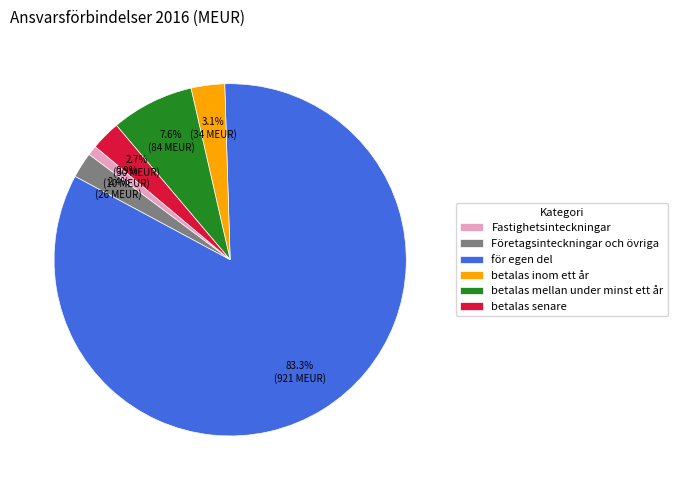

Do Företagsinteckningar och övriga and betalas inom ett år together represent more than half of the pie?

No